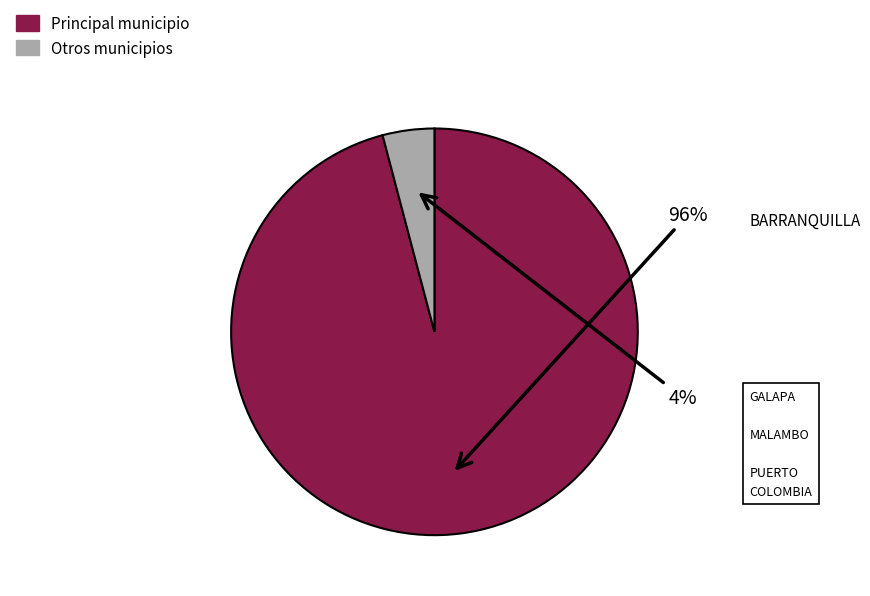

To the nearest percent, what is the average slice percentage?

50%